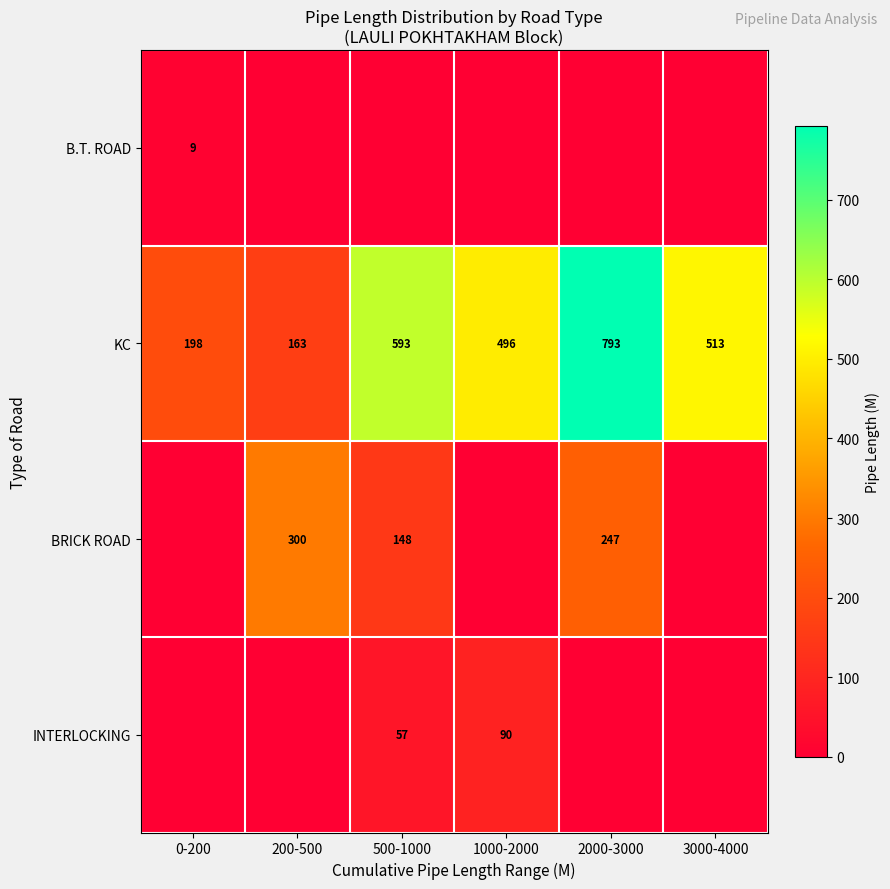

Which category has the lowest value across all series?

200-500